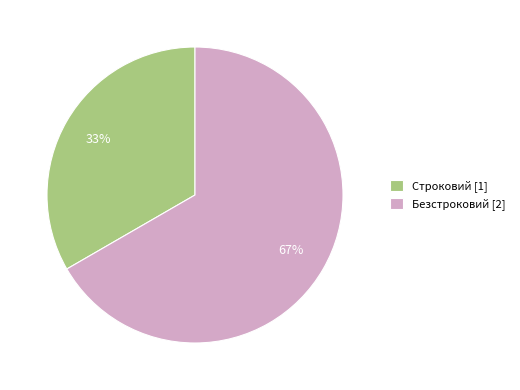

Which slice represents more than half of the pie?

Безстроковий